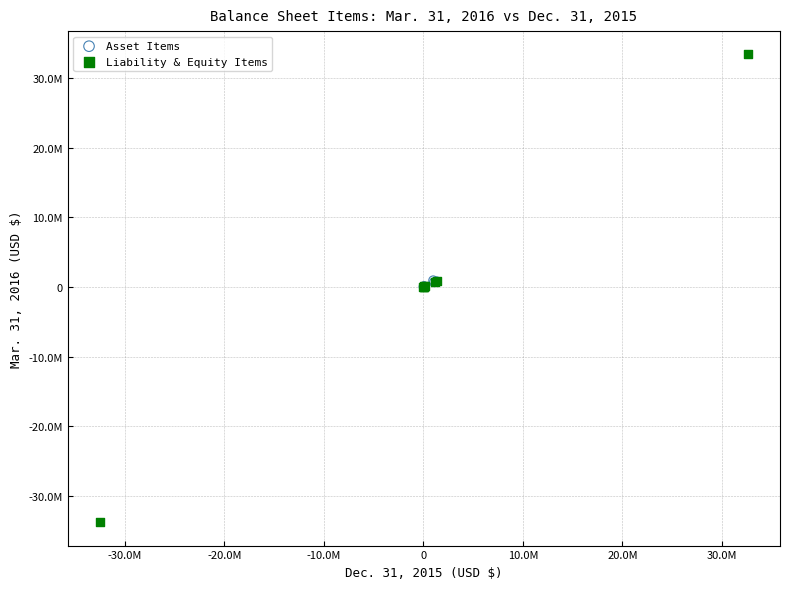

What are all the series names shown in the legend?

Asset Items, Liability & Equity Items